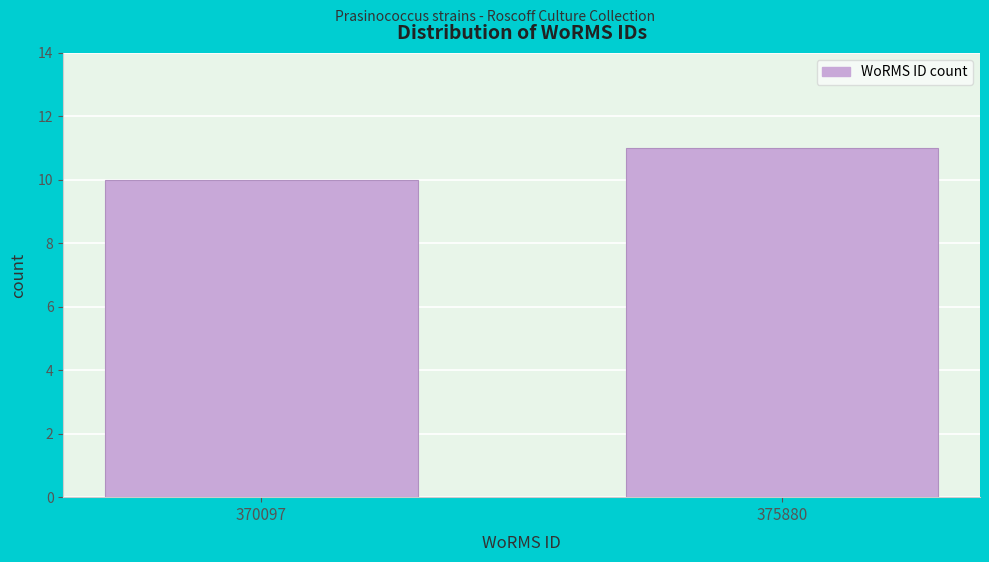

Reading right to left, what are all the values shown in this chart?

11	10